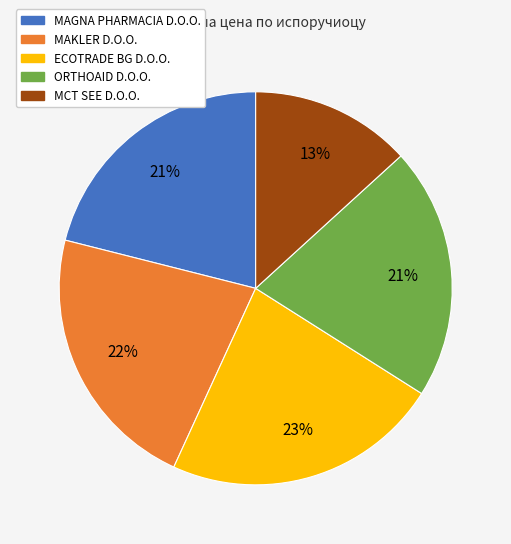

Is it true that MAKLER D.O.O. is 14% of the pie?

False